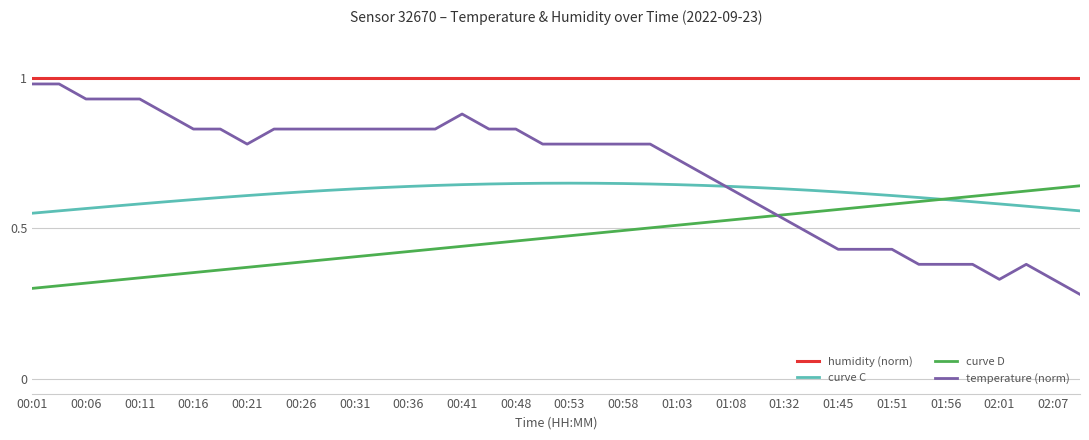

Which series has the widest spread of values?

temperature (norm)